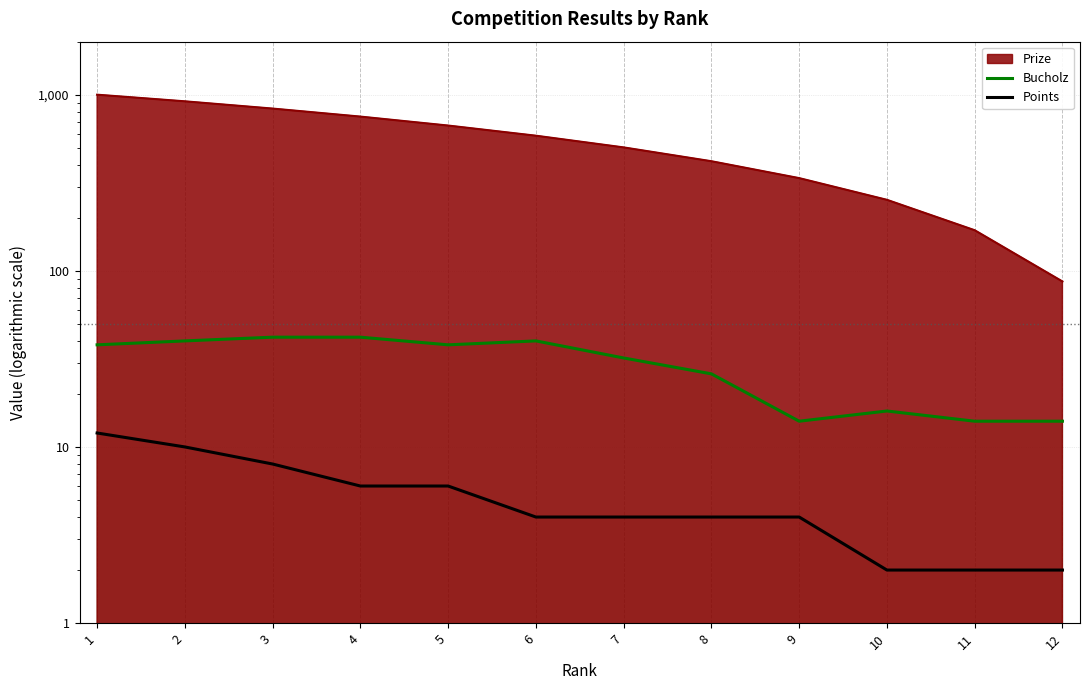

What is the value of the Points point at the 10th from the left?

2